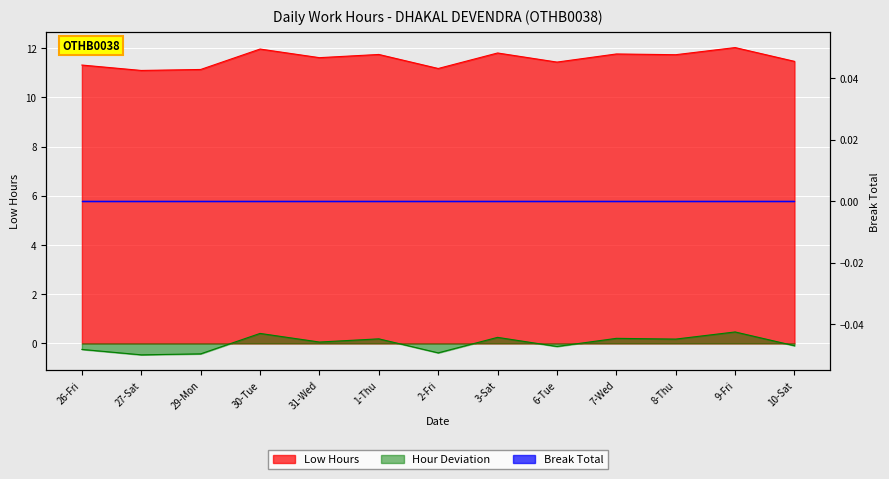

What is the label of the 2nd point from the left?

27-Sat